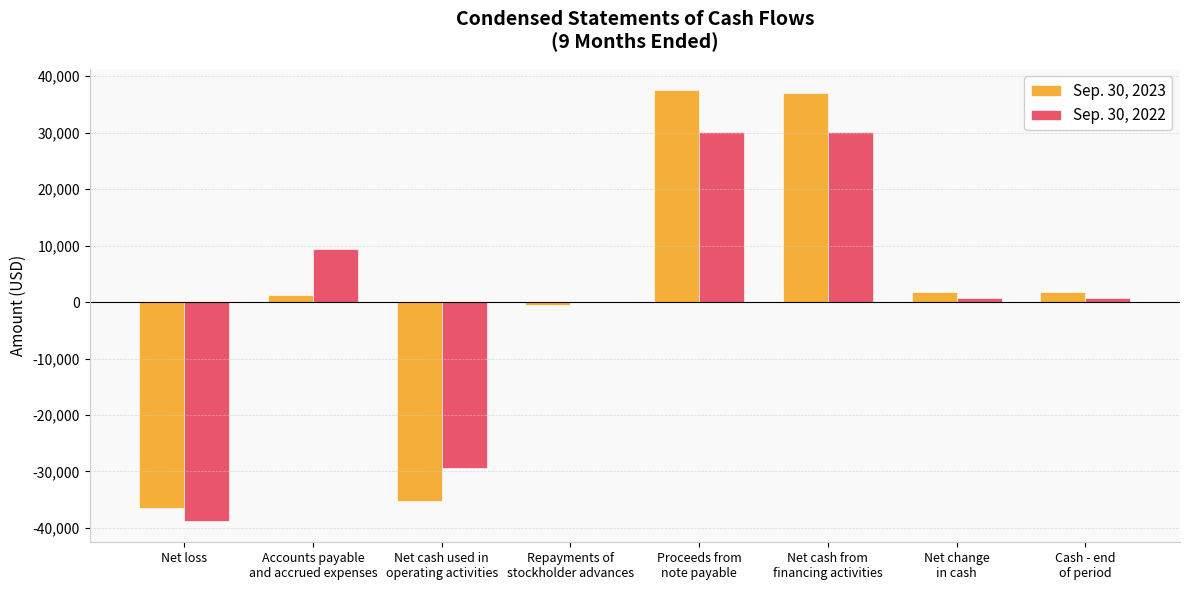

What is the sum of the Sep. 30, 2022 values at Net change
in cash and Proceeds from
note payable?

30826